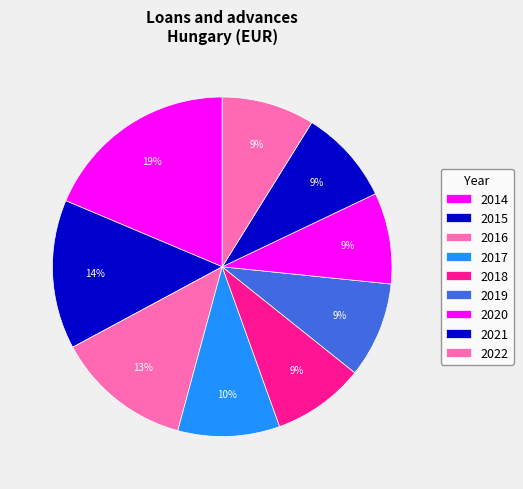

How many segments does this pie chart have?

9